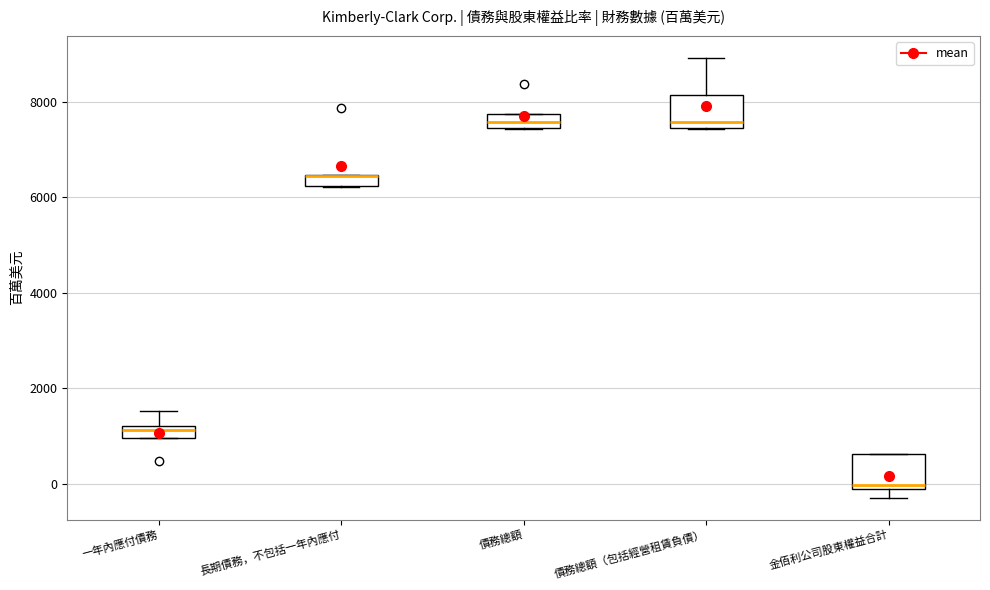

Where does the upper whisker of the box for 債務總額（包括經營租賃負債） end on the y-axis? The values are not printed on the chart, so give them approximately, as read against the axis.

9000